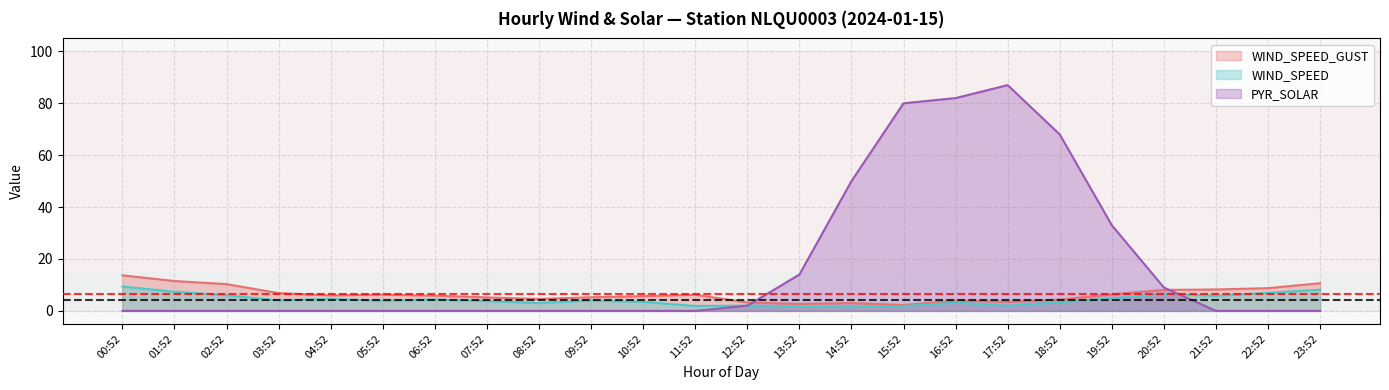

How many data points in WIND_SPEED are above 4?

11